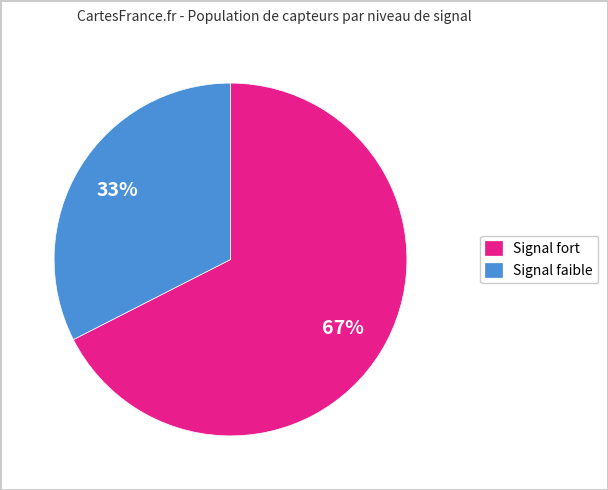

To the nearest percent, what portion does Signal faible represent?

33%